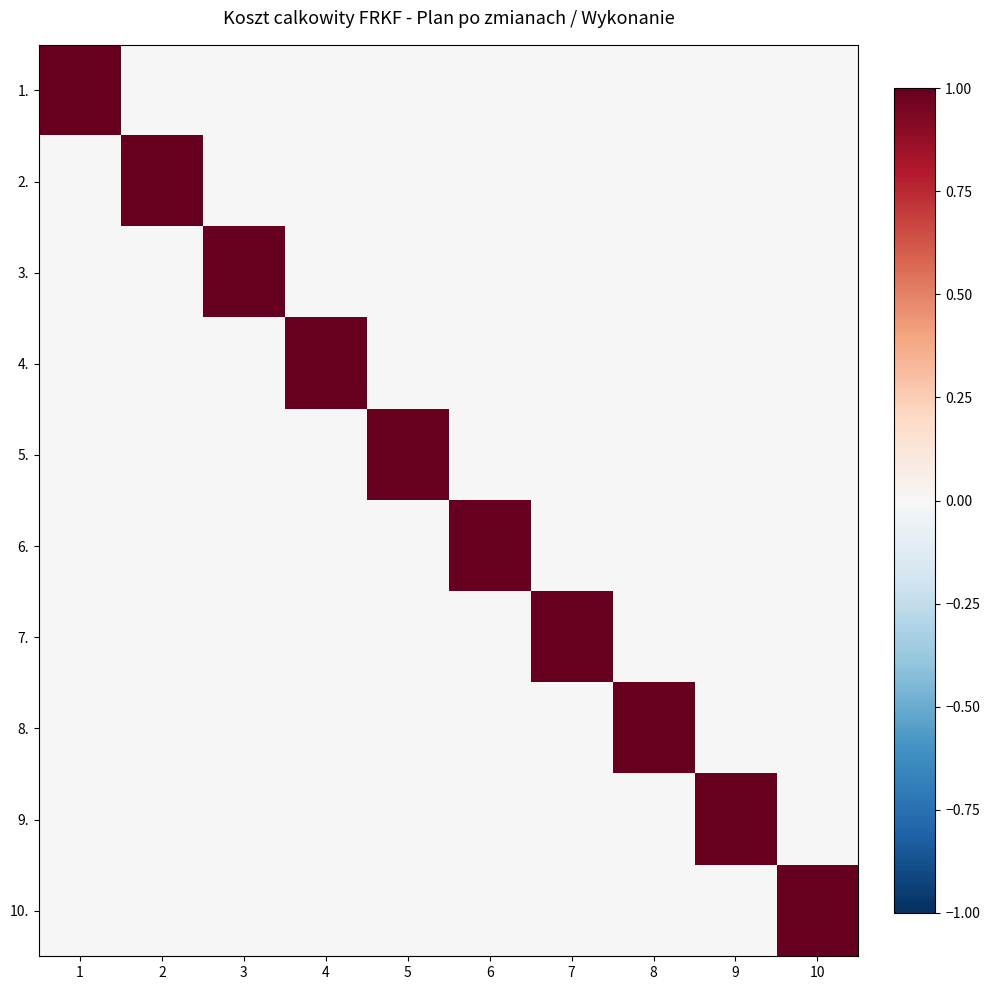

Reading right to left, extract all data points from this chart.

1.: 10=0	9=0	8=0	7=0	6=0	5=0	4=0	3=0	2=0	1=1
2.: 10=0	9=0	8=0	7=0	6=0	5=0	4=0	3=0	2=1	1=0
3.: 10=0	9=0	8=0	7=0	6=0	5=0	4=0	3=1	2=0	1=0
4.: 10=0	9=0	8=0	7=0	6=0	5=0	4=1	3=0	2=0	1=0
5.: 10=0	9=0	8=0	7=0	6=0	5=1	4=0	3=0	2=0	1=0
6.: 10=0	9=0	8=0	7=0	6=1	5=0	4=0	3=0	2=0	1=0
7.: 10=0	9=0	8=0	7=1	6=0	5=0	4=0	3=0	2=0	1=0
8.: 10=0	9=0	8=1	7=0	6=0	5=0	4=0	3=0	2=0	1=0
9.: 10=0	9=1	8=0	7=0	6=0	5=0	4=0	3=0	2=0	1=0
10.: 10=1	9=0	8=0	7=0	6=0	5=0	4=0	3=0	2=0	1=0